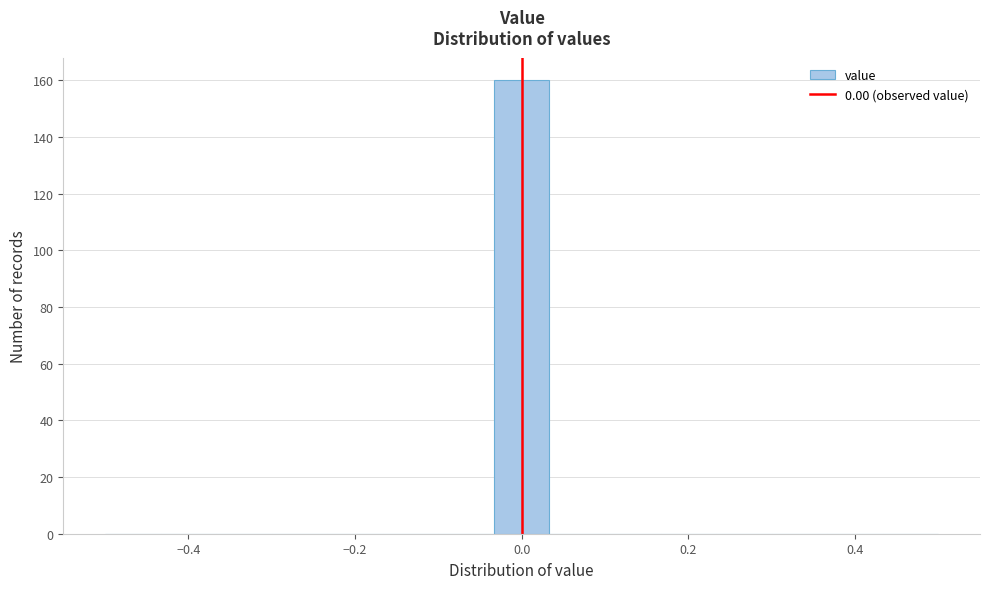

Read against the x-axis, roughly where is the centre of the tallest bar?

0.00